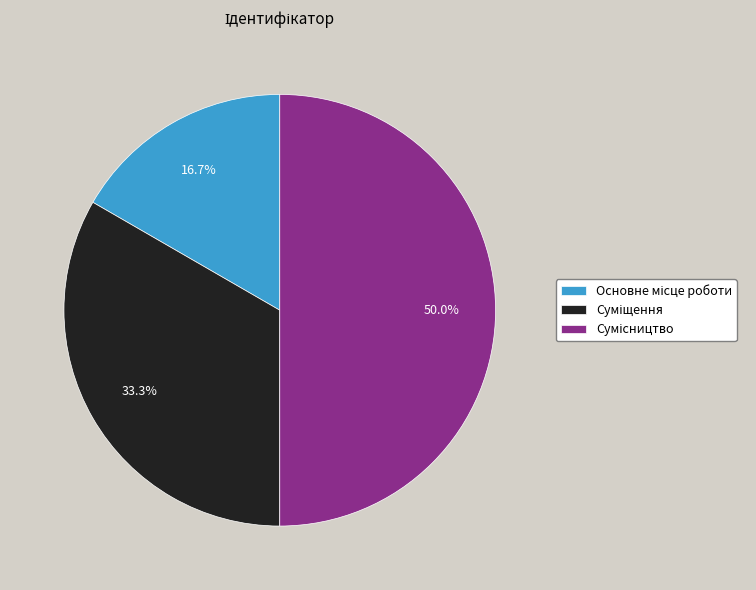

How many segments does this pie chart have?

3